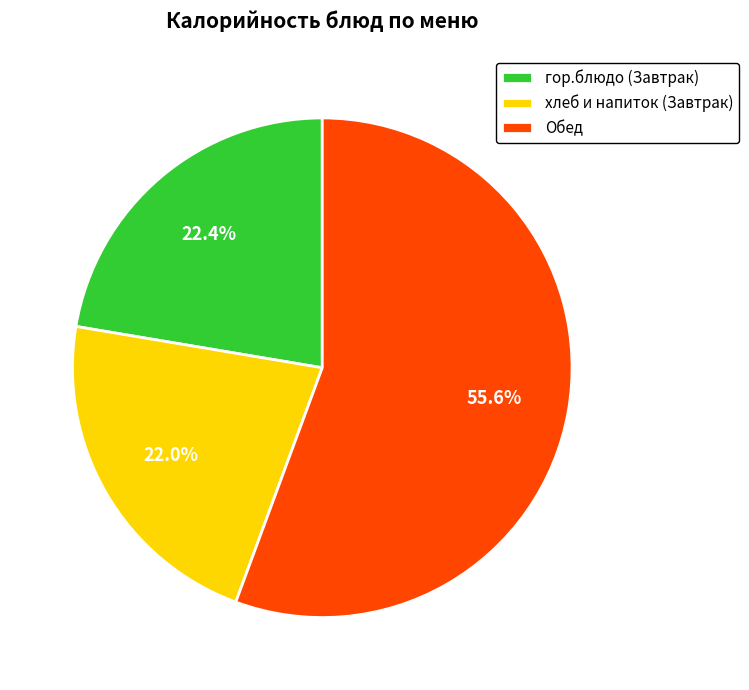

Is хлеб и напиток (Завтрак) the majority of the pie?

No